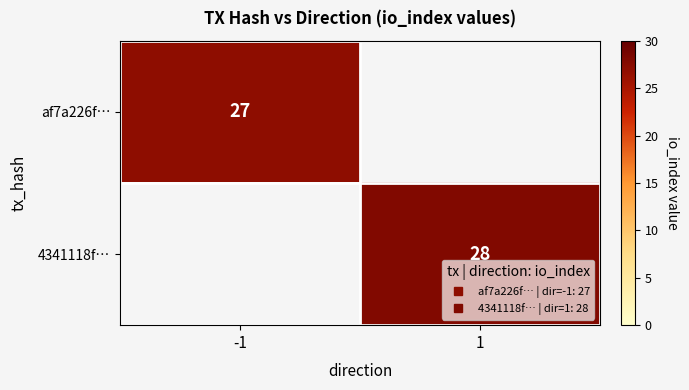

Rank the series by their average value, from lowest to highest.

af7a226f…, 4341118f…